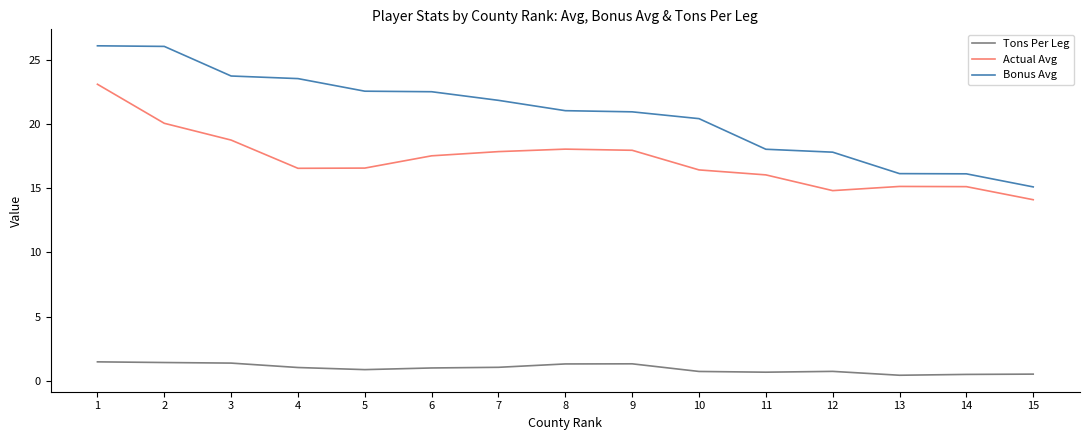

Is this an area chart (filled region under the line)?

No